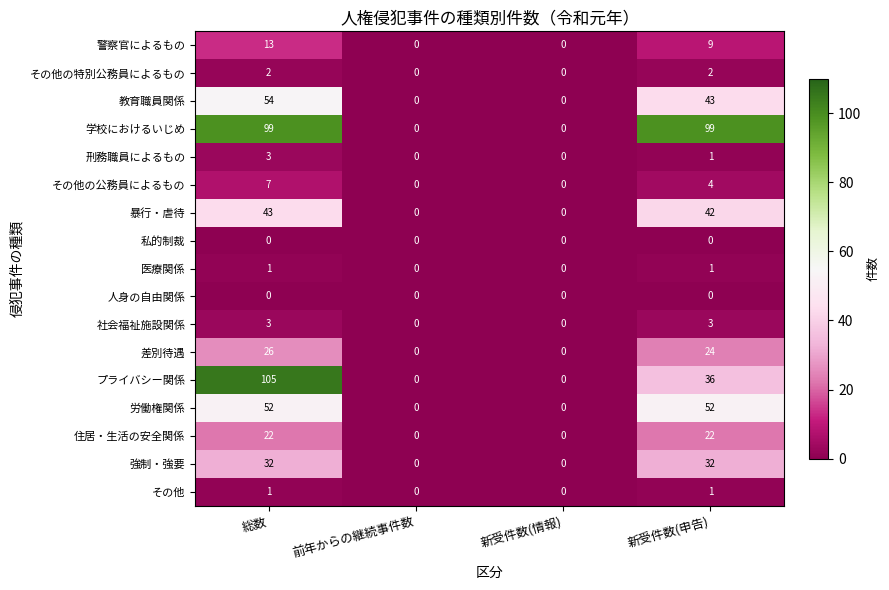

What is the total value across all series at 総数?

463